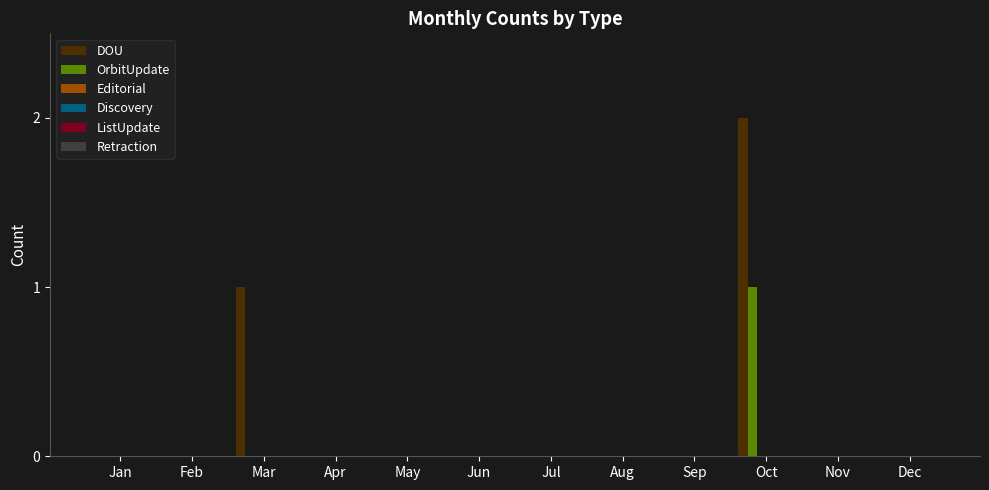

Which series has the largest total across all categories?

DOU